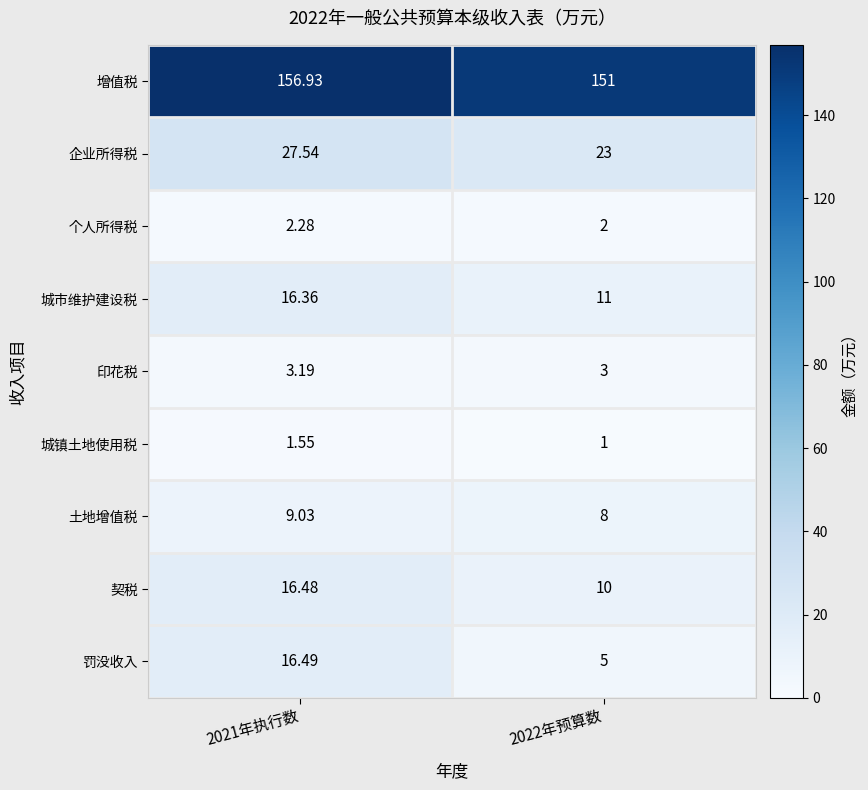

Is the value of 城镇土地使用税 at 2021年执行数 greater than the value of 增值税 at 2022年预算数?

No